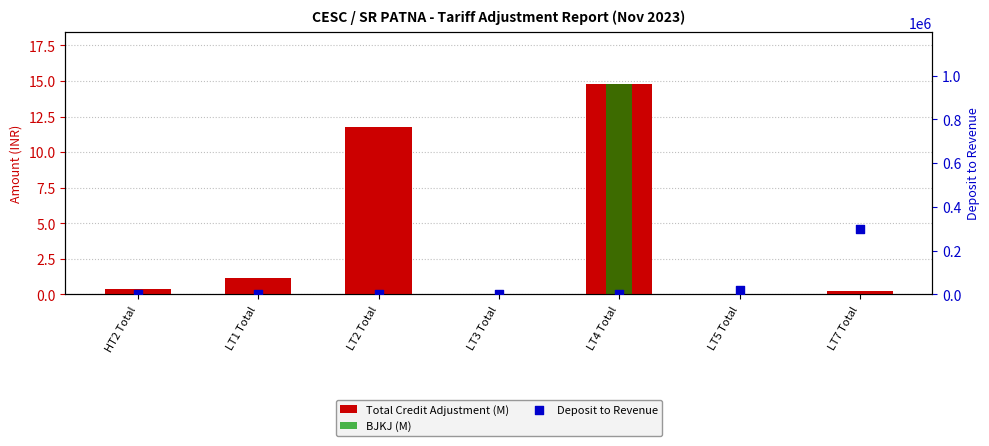

What are all the series names shown in the legend?

Total Credit Adjustment (M), BJKJ (M), Deposit to Revenue